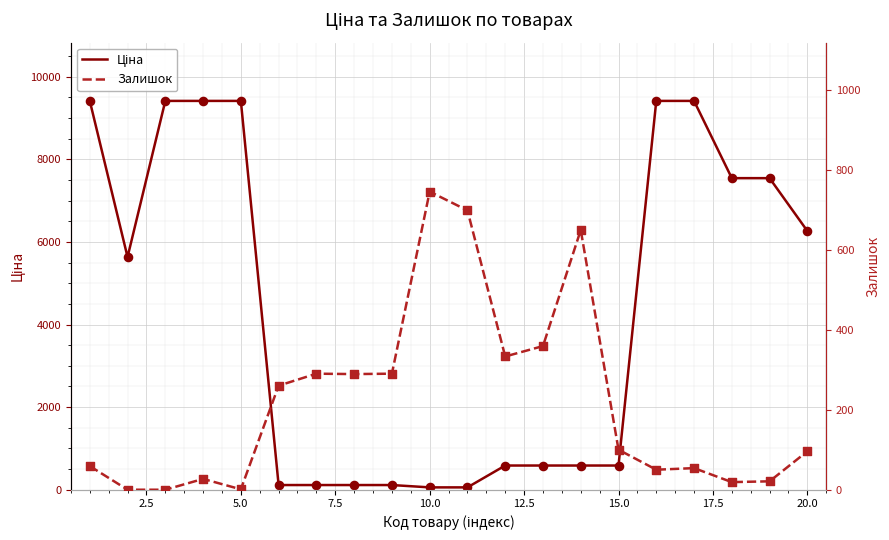

Which series reaches the maximum Y coordinate?

Ціна